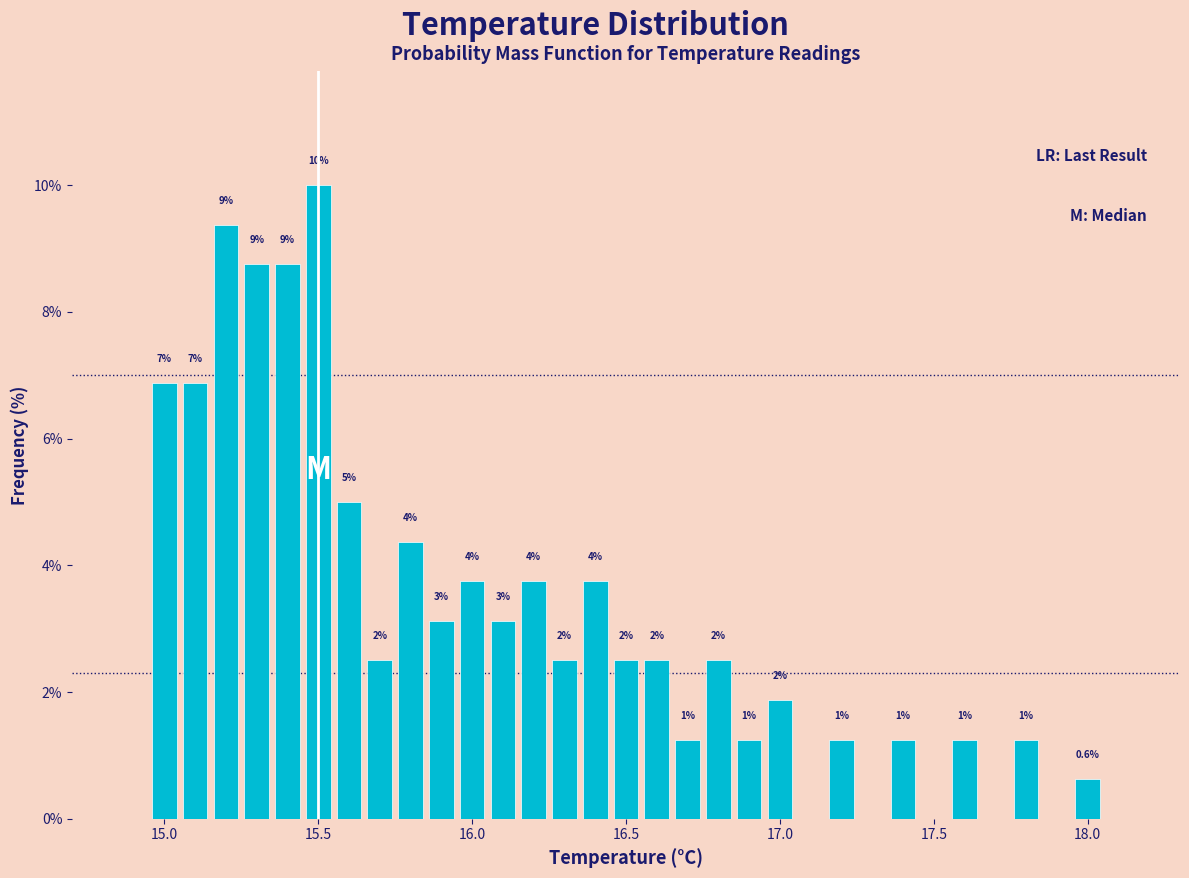

Around what value on the x-axis is the tallest bar? Give the approximate position of its centre, as read against the axis.

15.50